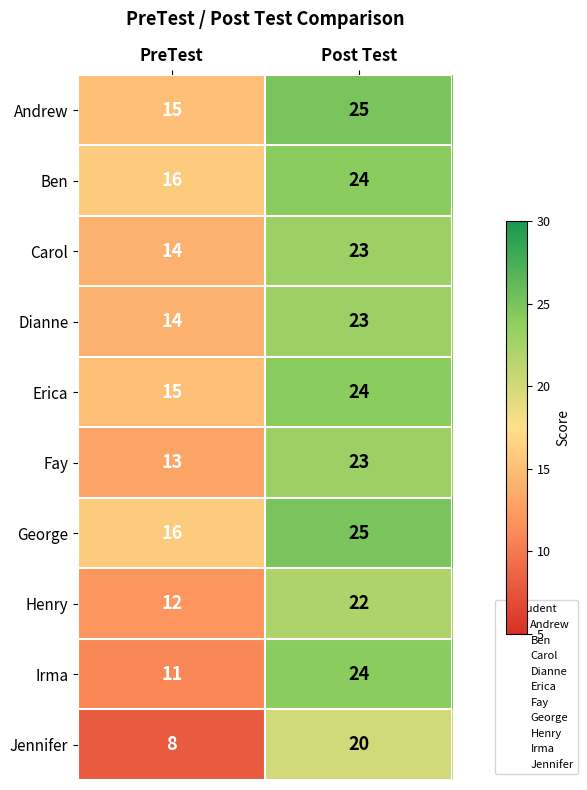

What is the maximum value shown in the chart?

25